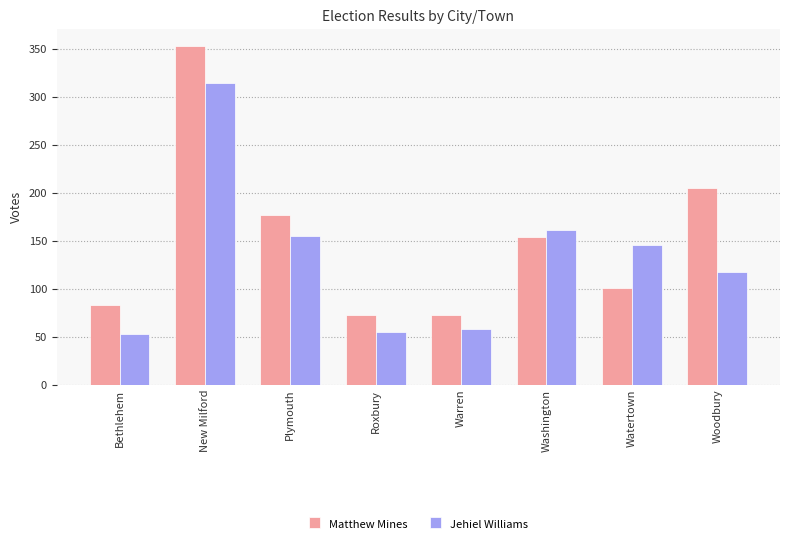

What is the maximum value for Jehiel Williams?

315